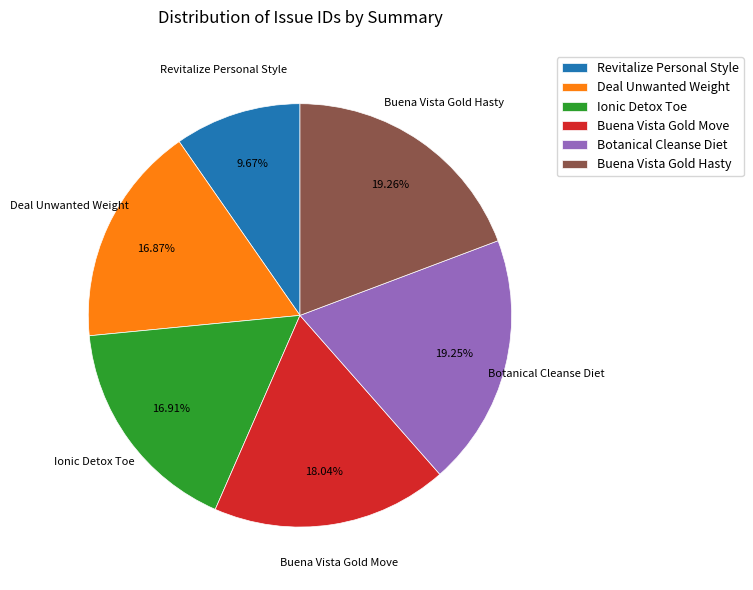

Between Buena Vista Gold Hasty and Deal Unwanted Weight, which is larger?

Buena Vista Gold Hasty